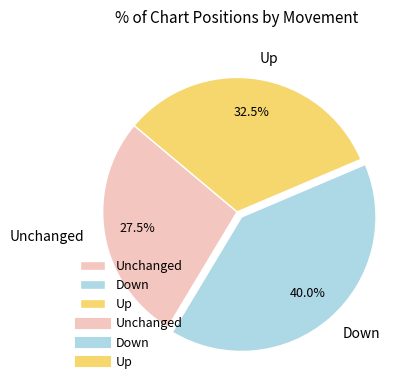

What portion of the pie excludes Up?

67.5%